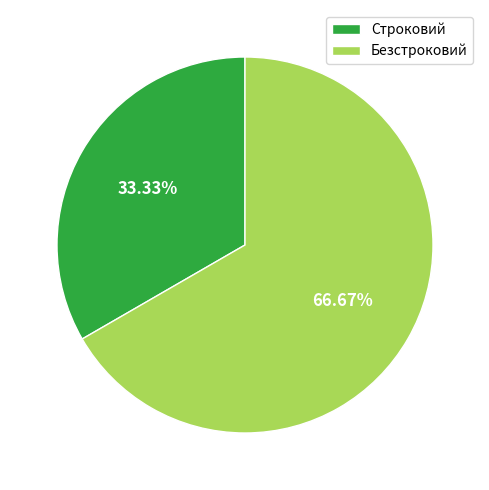

What percentage is the Строковий slice, to the nearest percent?

33%